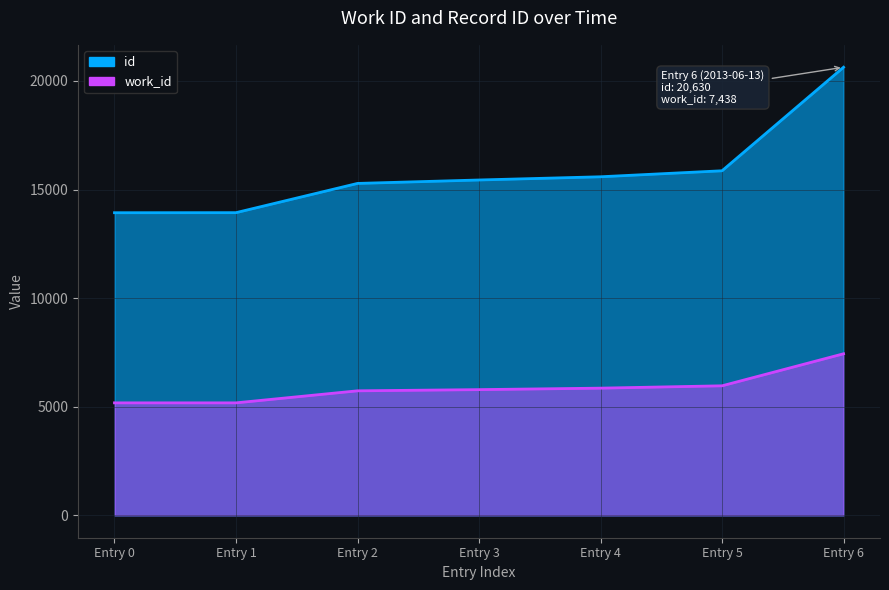

Rank the series by their maximum value, from highest to lowest.

id, work_id